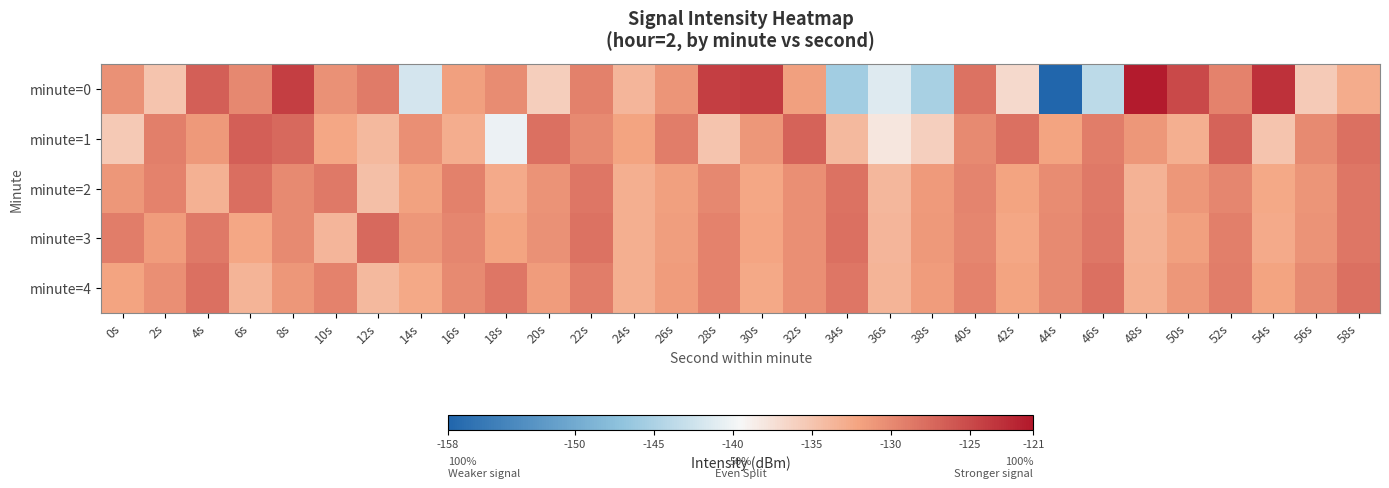

What is the difference between the highest and lowest values at 12s?

7.0